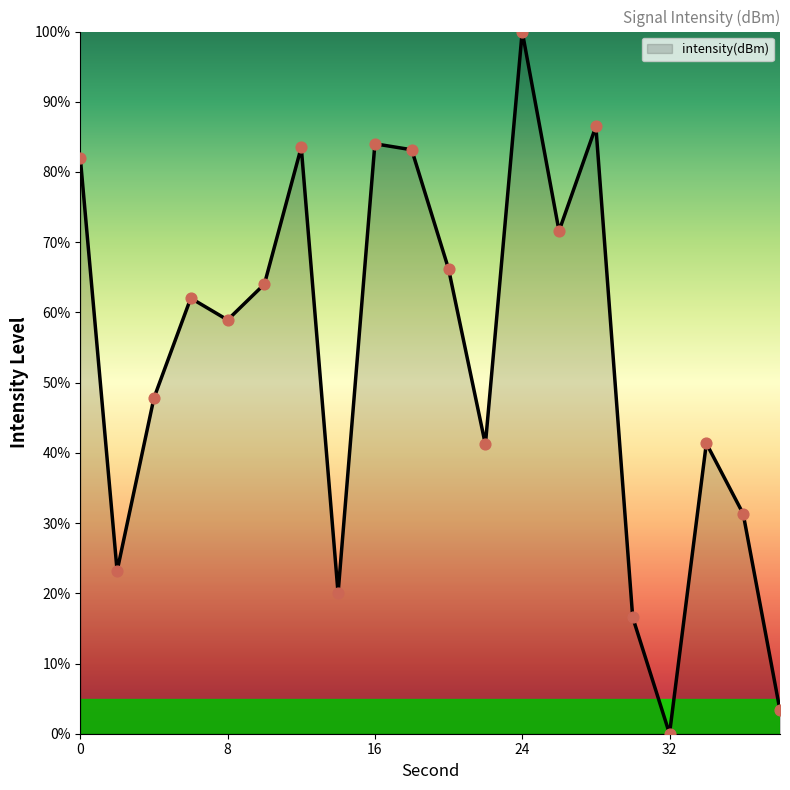

What is the greatest value displayed?

100.0